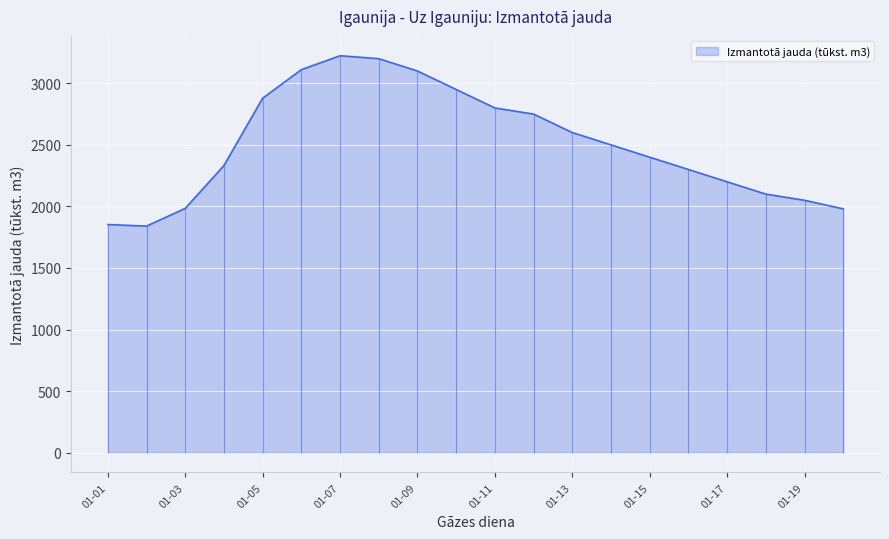

What is the minimum value for Izmantotā jauda (tūkst. m3)?

1840